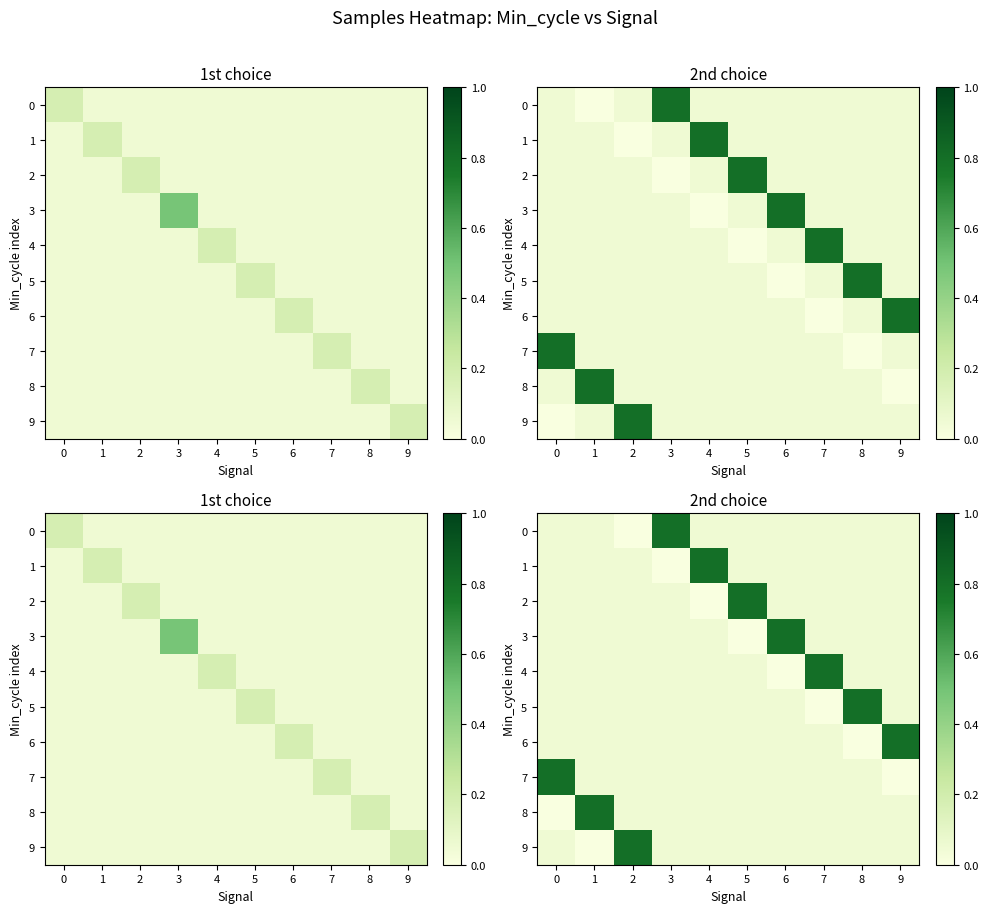

What is the sum of the 5 values at 0 and 8?

0.9